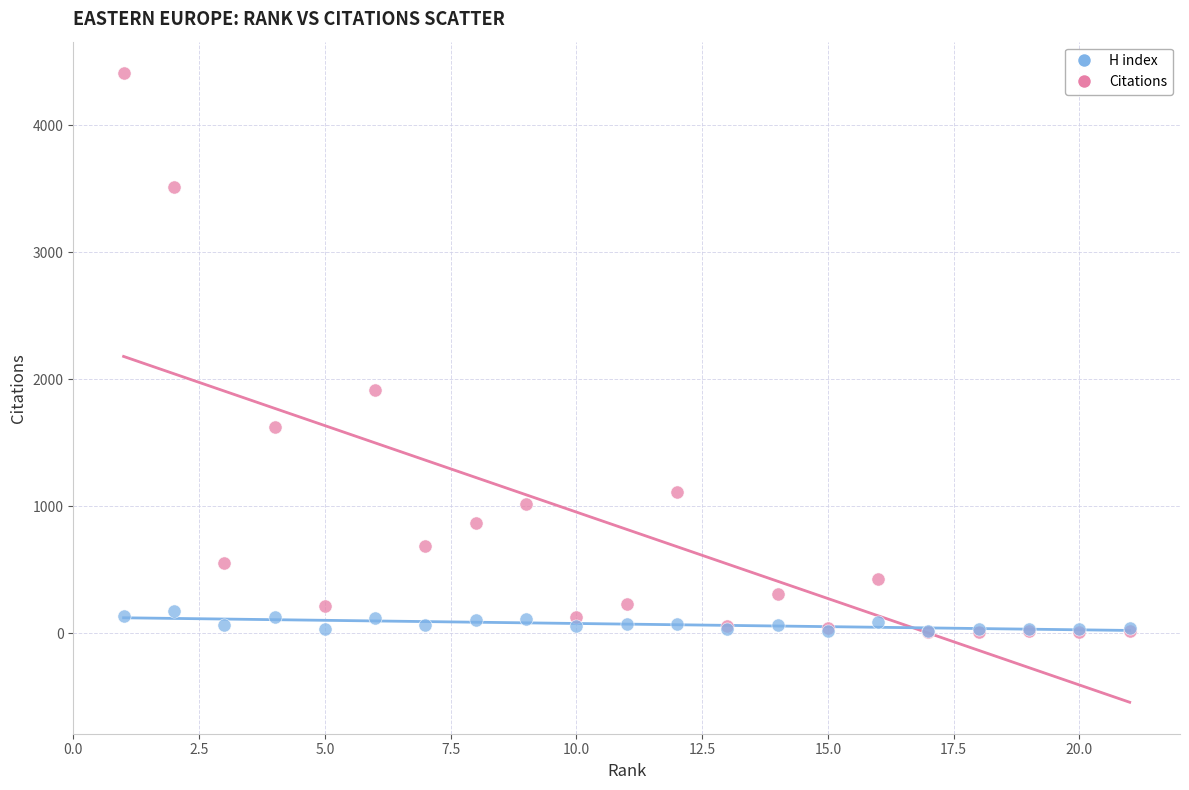

In the Citations series, what Y value is closest to 2210?

1915